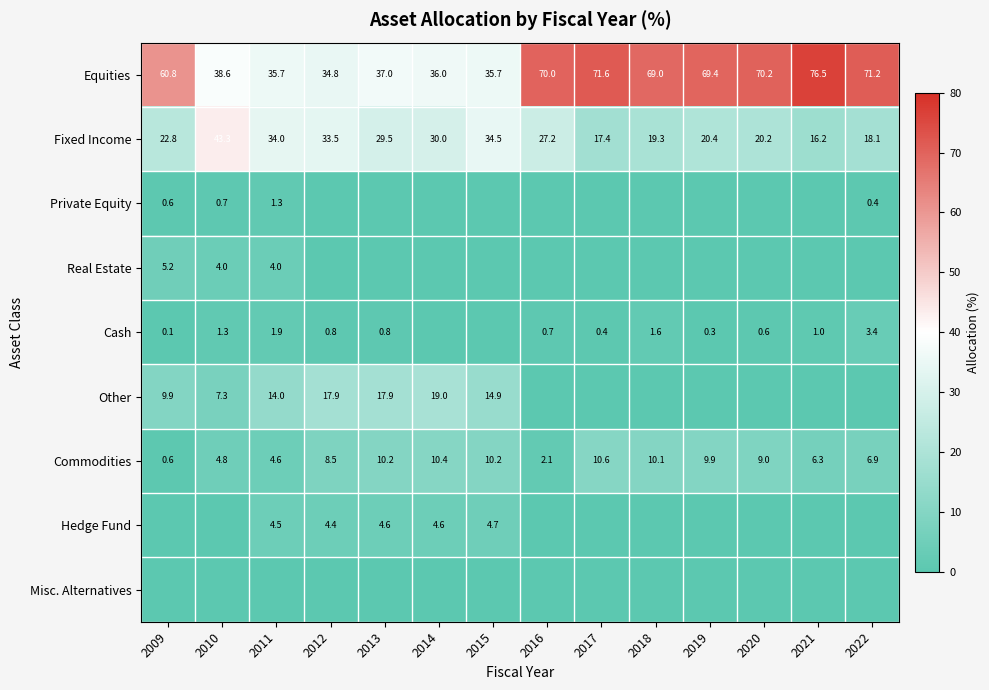

Where is Commodities nearest to the value 5?

2010